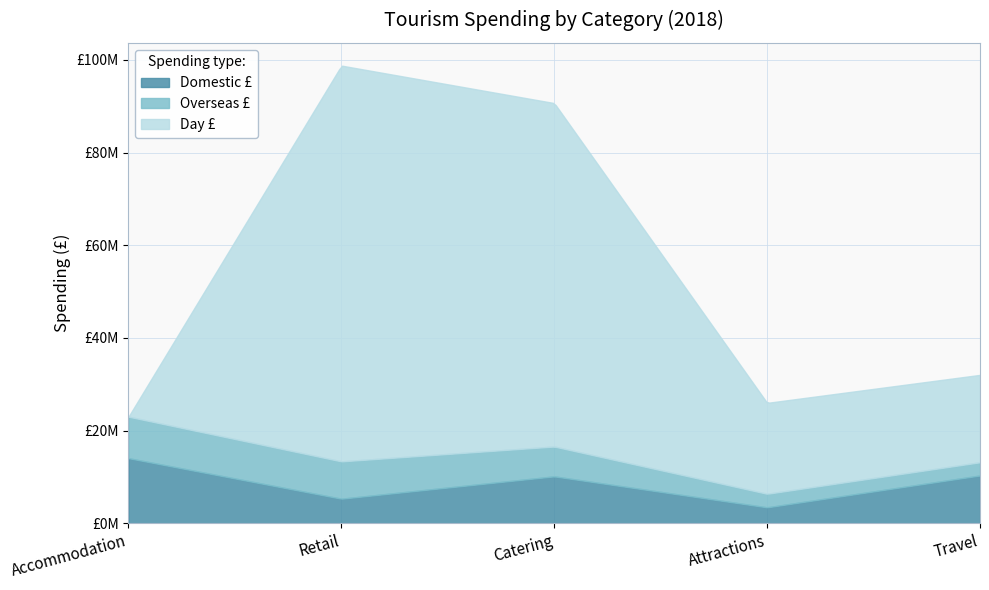

True or false: Domestic £ has more than 0 points higher than both neighbors.

True